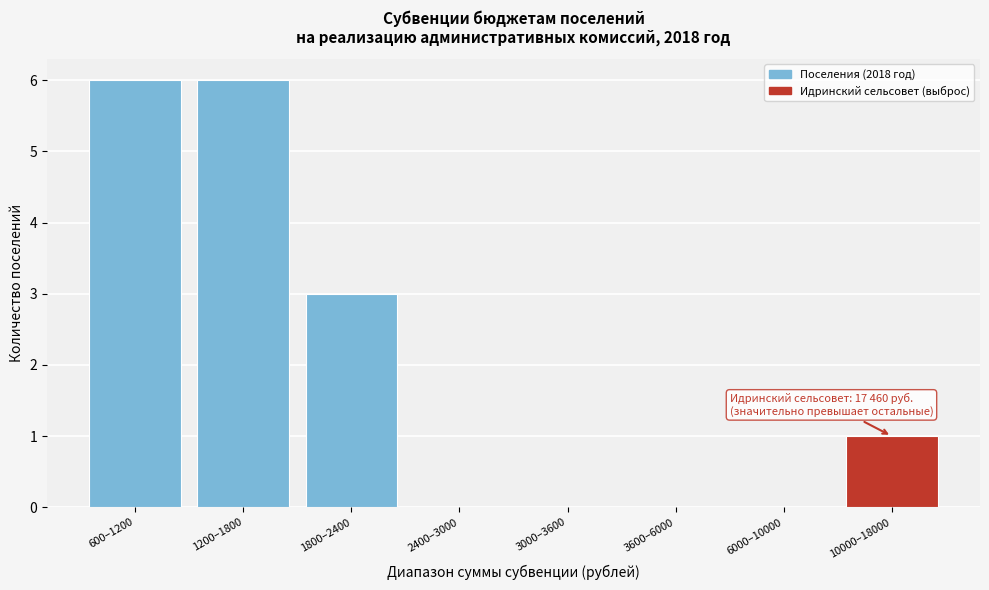

Reading right to left, list all the values displayed in this chart.

10000–18000=1	6000–10000=0	3600–6000=0	3000–3600=0	2400–3000=0	1800–2400=3	1200–1800=6	600–1200=6